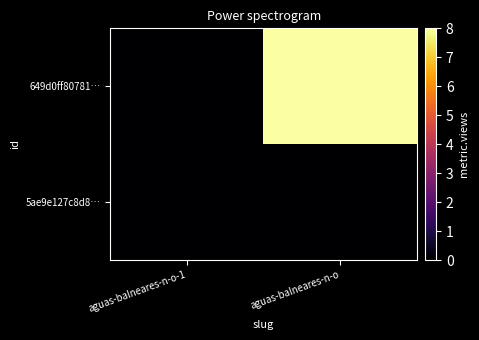

Which series changed the most between aguas-balneares-n-o-1 and aguas-balneares-n-o?

649d0ff80781…